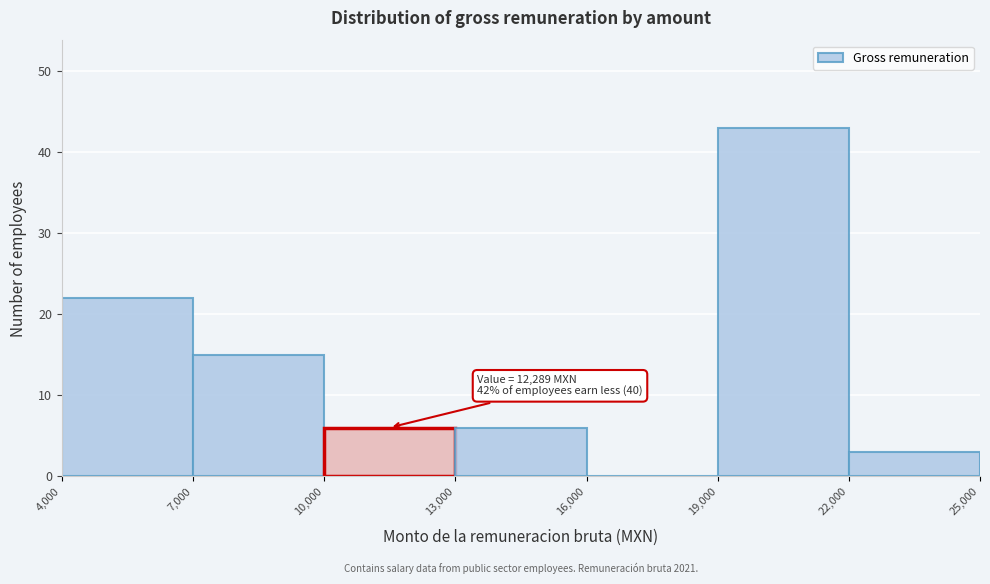

Over which range of the x-axis is the bar tallest?

19,000 to 22,000